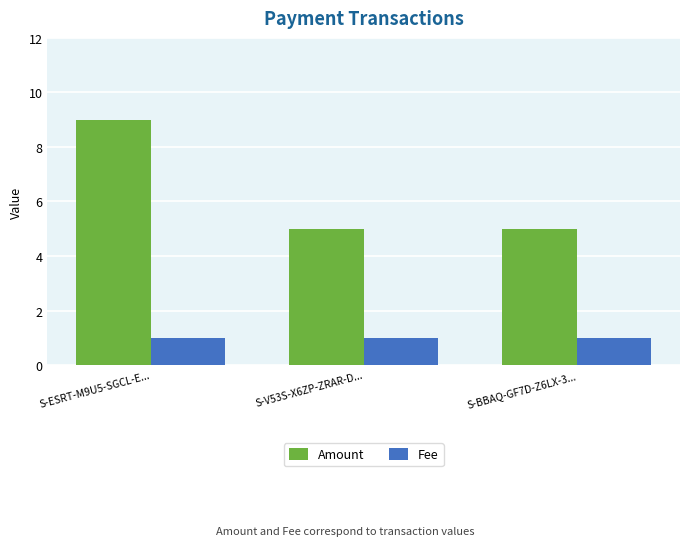

List the series in order of their peak value, lowest first.

Fee, Amount